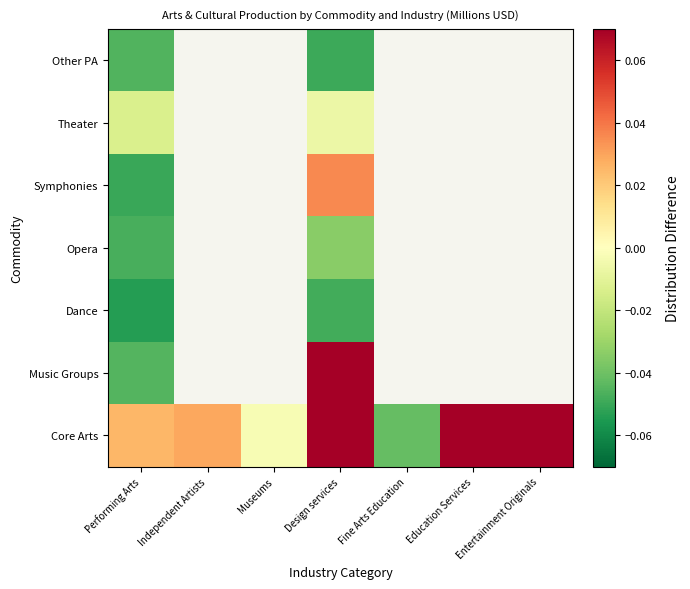

What is the total value across all series at Museums?

-0.3